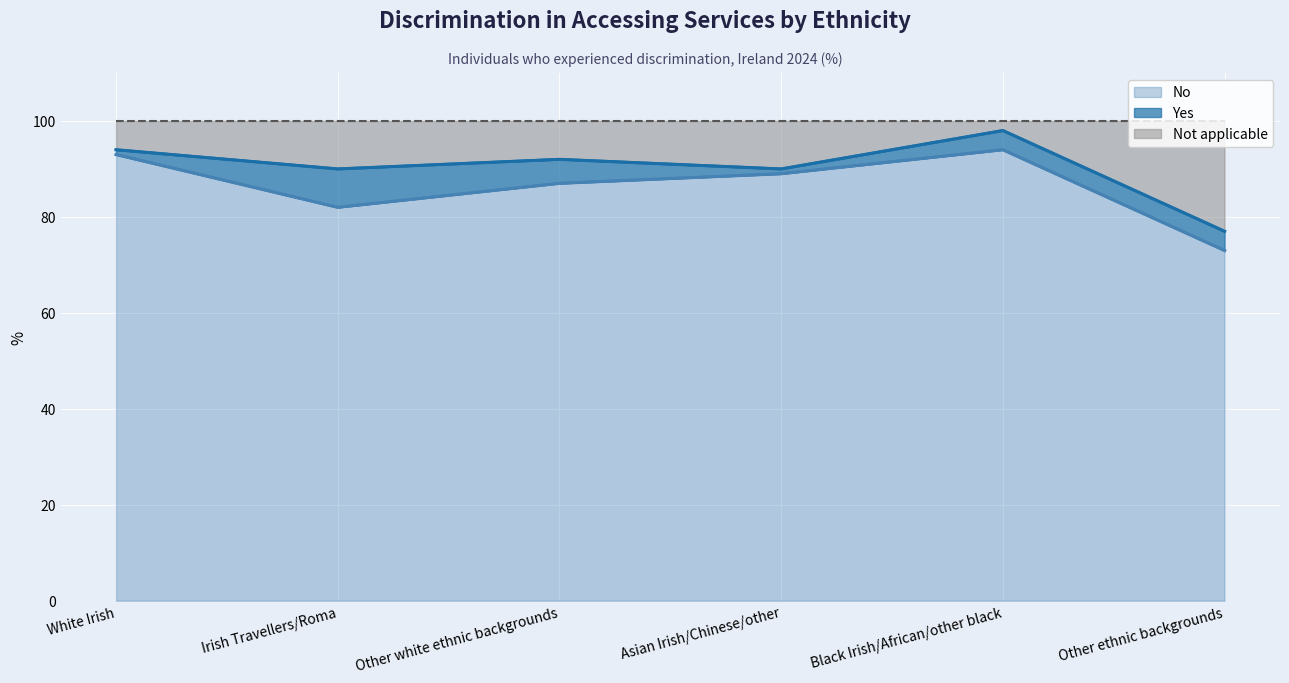

What is the difference between the maximum and minimum values in the No series?

21